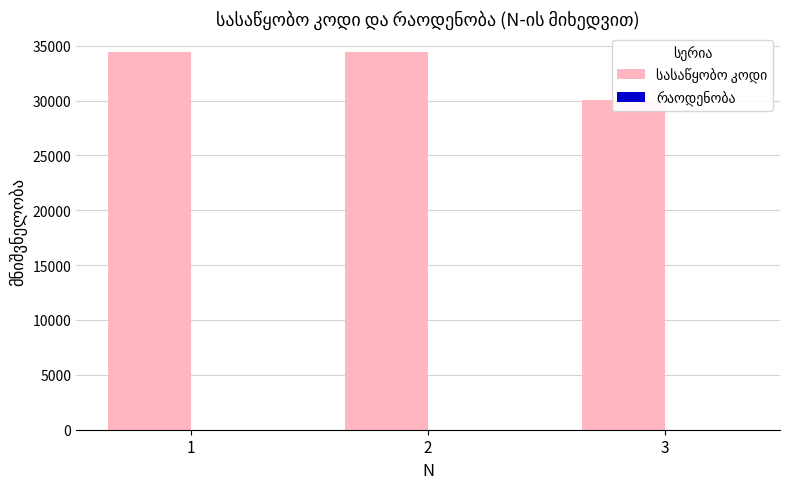

What is the sum of the რაოდენობა values at 1 and 2?

2